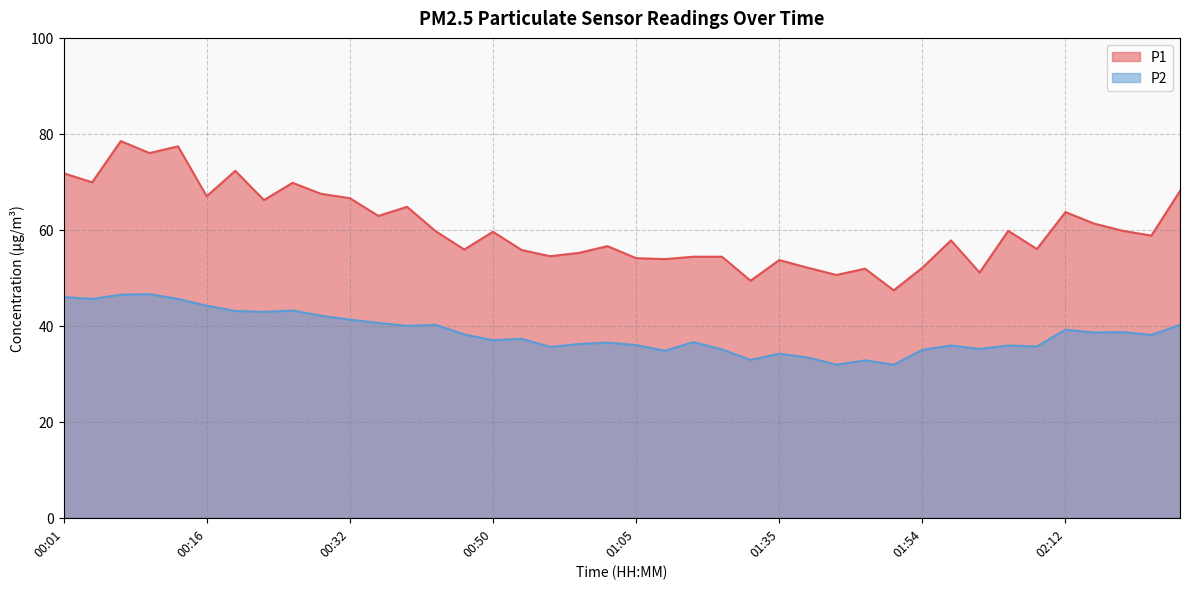

Between 00:35 and 02:19, which is larger?

00:35